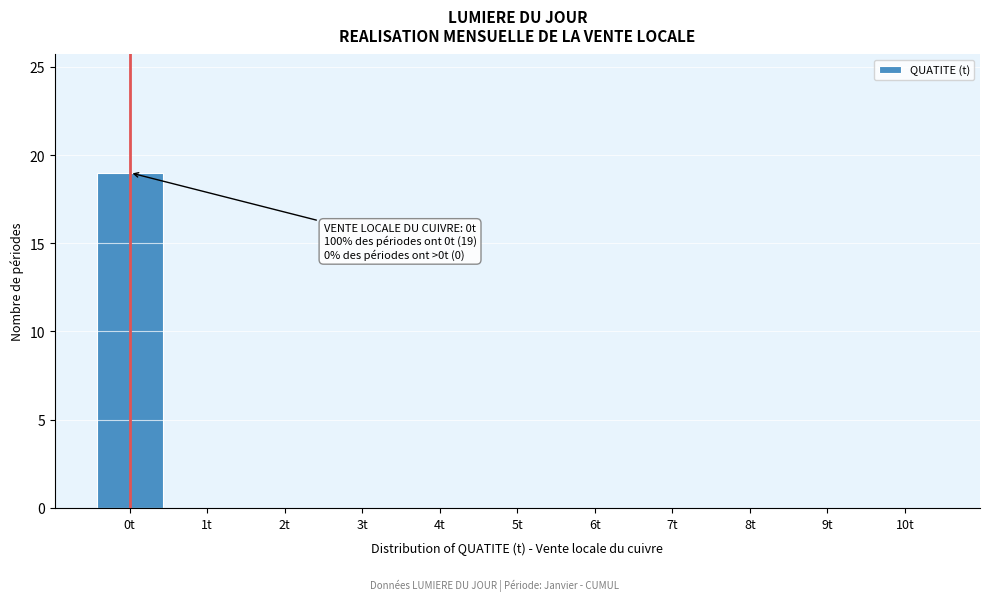

Reading right to left, what are all the values shown in this chart?

10t=0	9t=0	8t=0	7t=0	6t=0	5t=0	4t=0	3t=0	2t=0	1t=0	0t=19